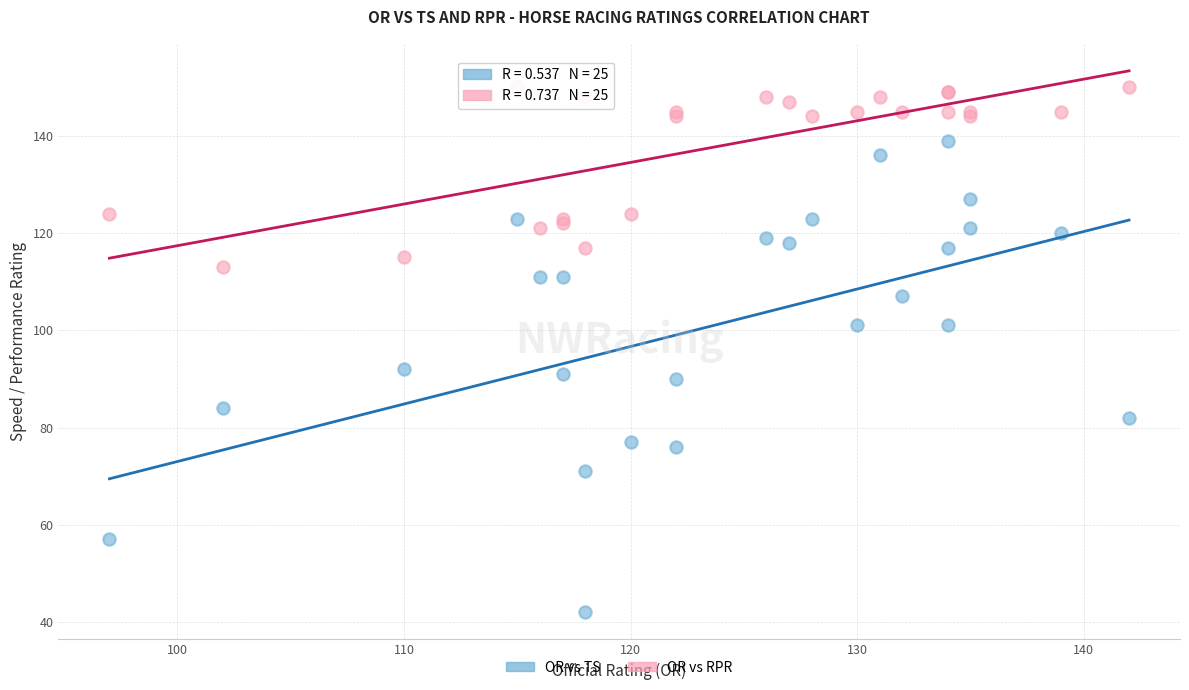

Which series has the largest Y range (max minus min)?

OR vs TS